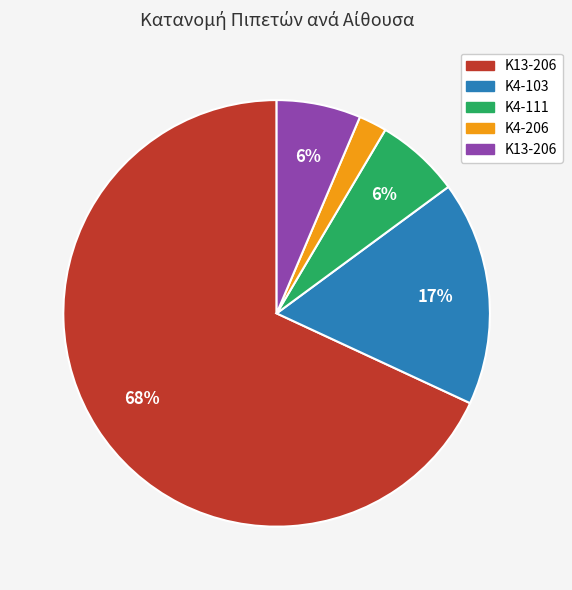

Count the number of slices in the pie.

5